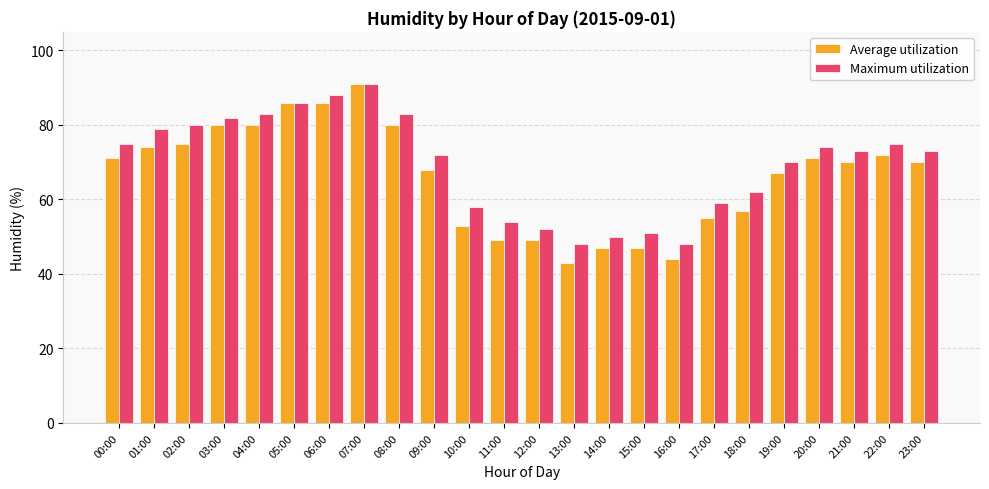

Reading left to right, transcribe all the data shown in this chart.

Average utilization: 00:00=71	01:00=74	02:00=75	03:00=80	04:00=80	05:00=86	06:00=86	07:00=91	08:00=80	09:00=68	10:00=53	11:00=49	12:00=49	13:00=43	14:00=47	15:00=47	16:00=44	17:00=55	18:00=57	19:00=67	20:00=71	21:00=70	22:00=72	23:00=70
Maximum utilization: 00:00=75	01:00=79	02:00=80	03:00=82	04:00=83	05:00=86	06:00=88	07:00=91	08:00=83	09:00=72	10:00=58	11:00=54	12:00=52	13:00=48	14:00=50	15:00=51	16:00=48	17:00=59	18:00=62	19:00=70	20:00=74	21:00=73	22:00=75	23:00=73